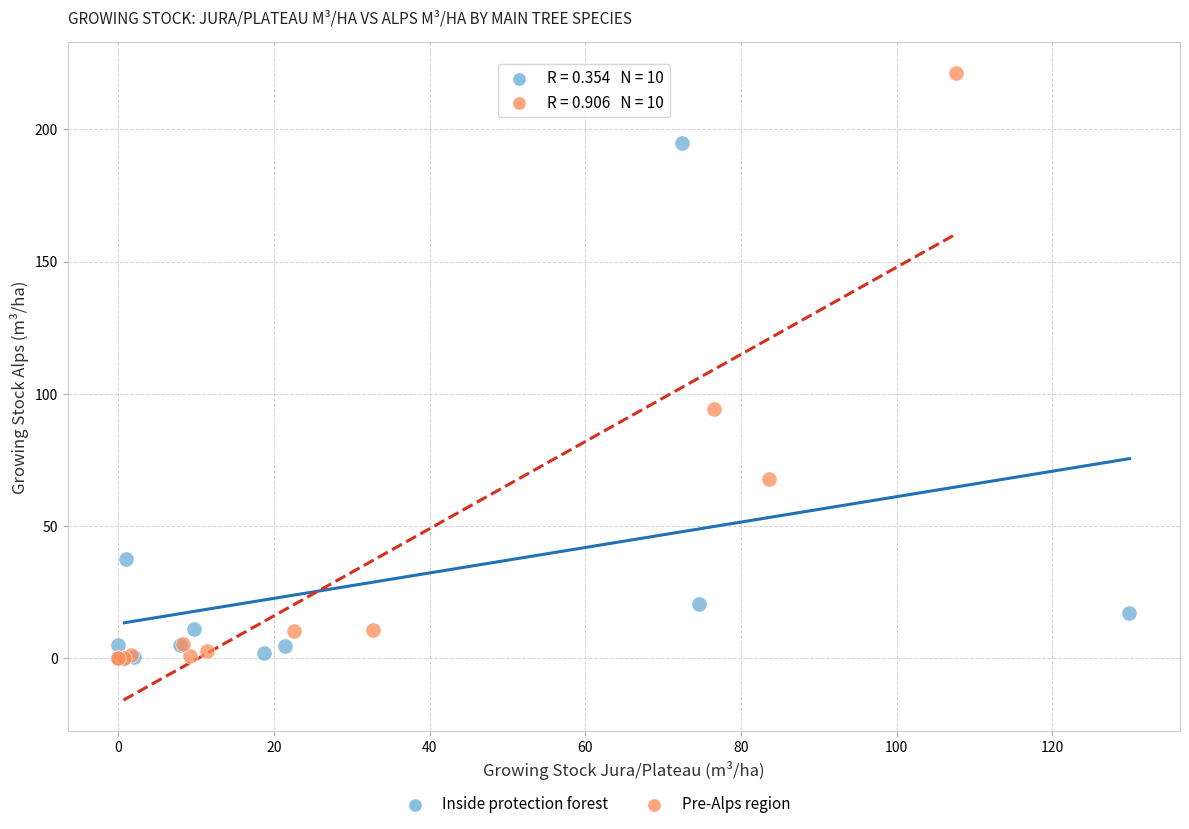

Which series contains the highest Y value?

Pre-Alps region